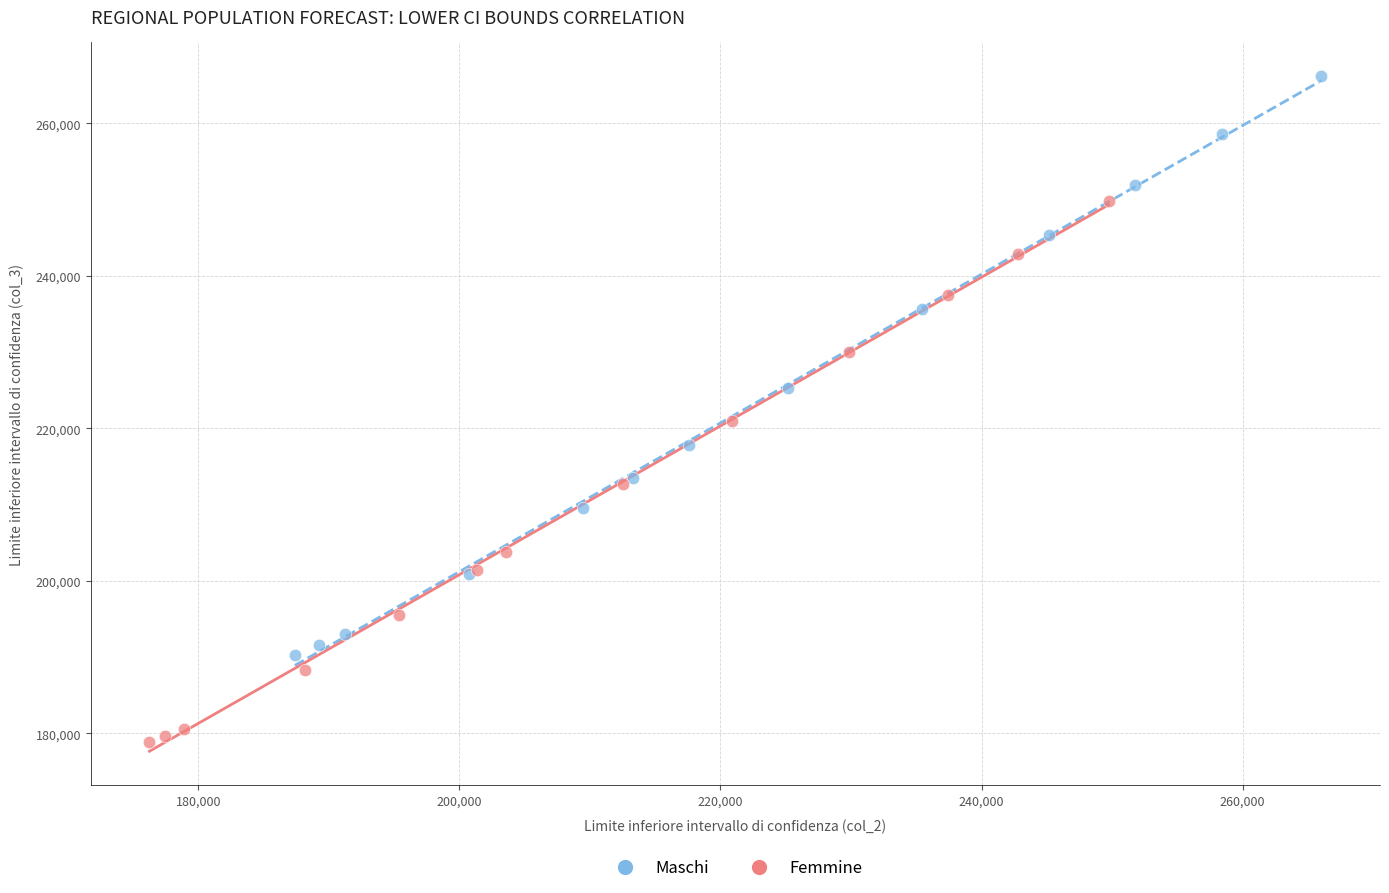

Which series has the widest spread of Y values?

Maschi